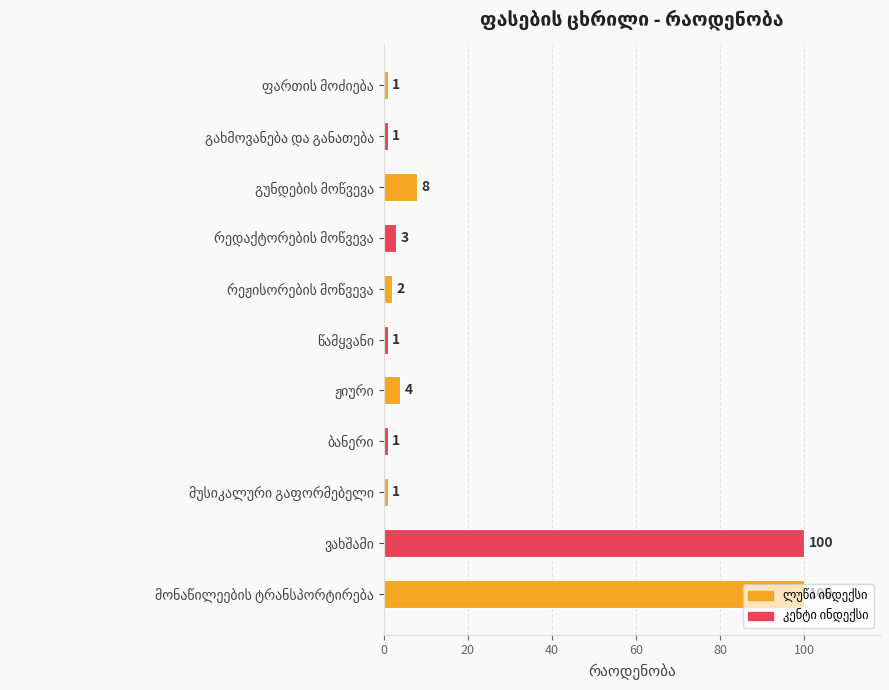

What is the sum of all values?

222